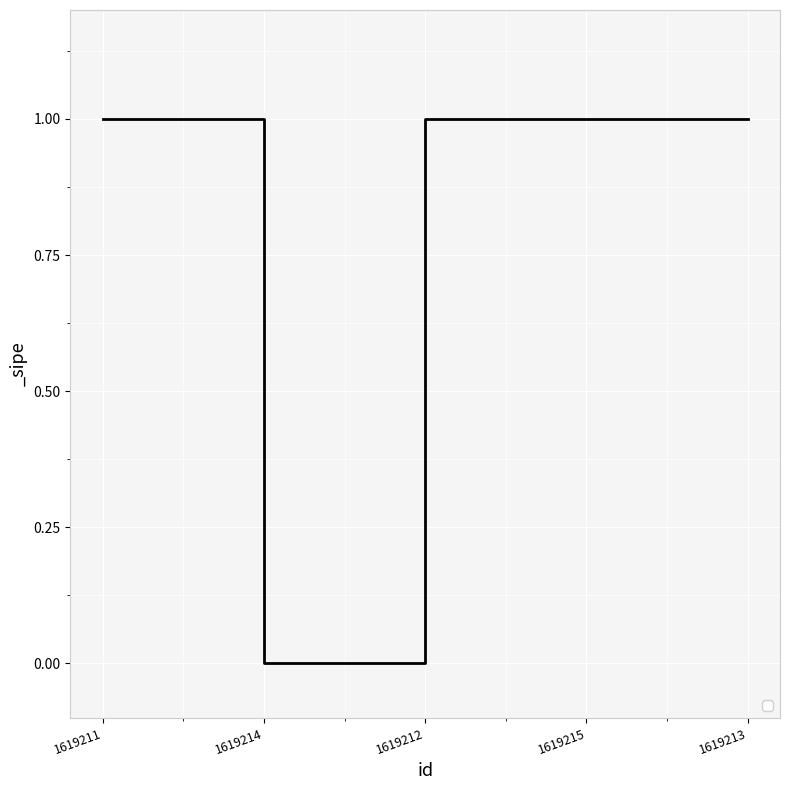

What position from the right is 1619213?

1